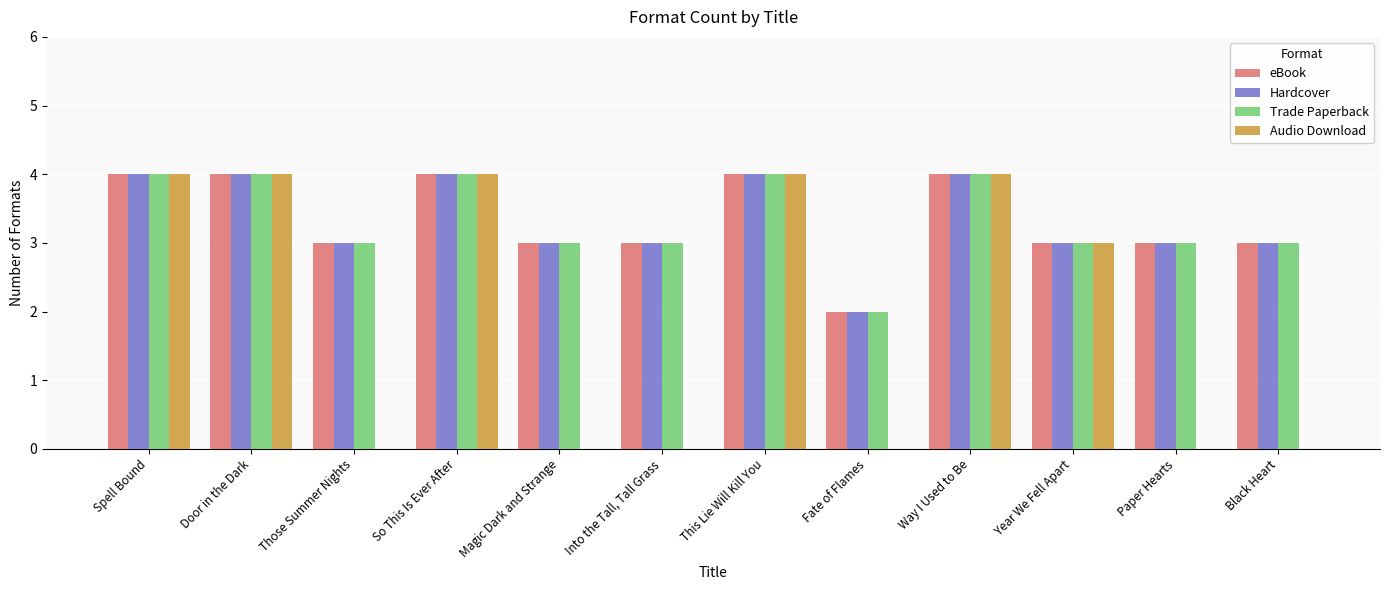

Are the bars grouped side by side (vs. stacked)?

Yes